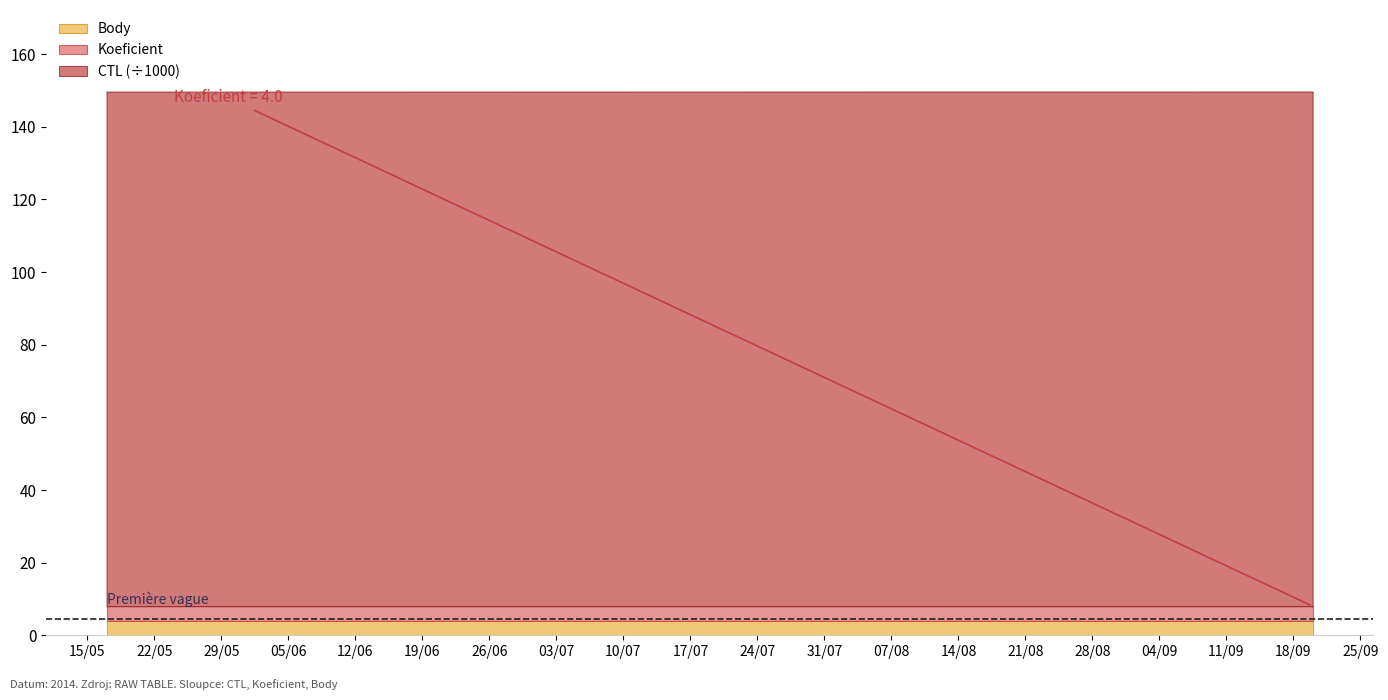

What is the total value across all series at 2014-05-17?

141722